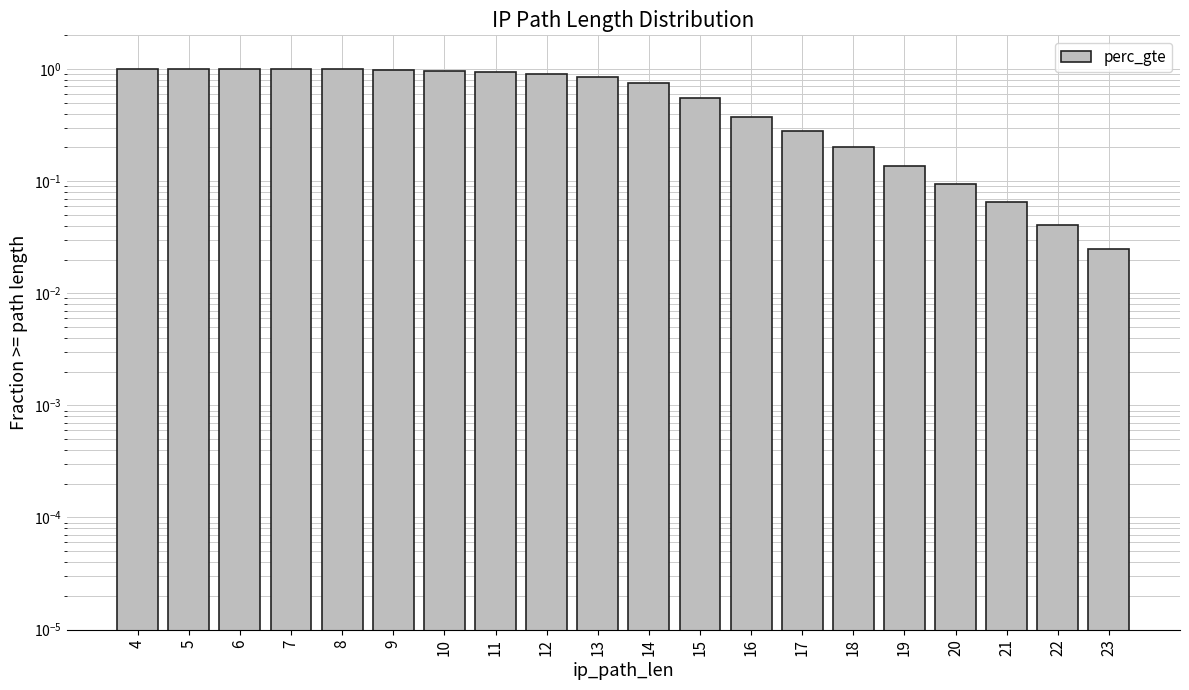

How many data points does each series have?

20